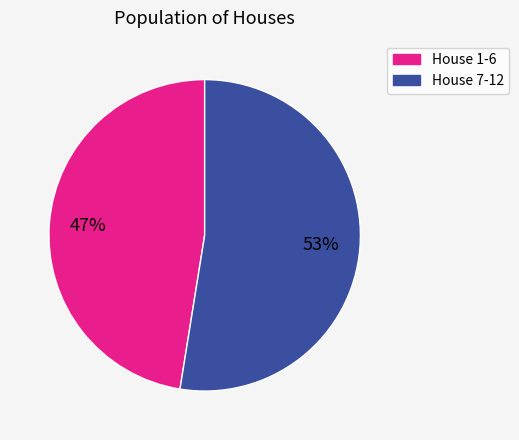

Does any single category account for the majority?

Yes